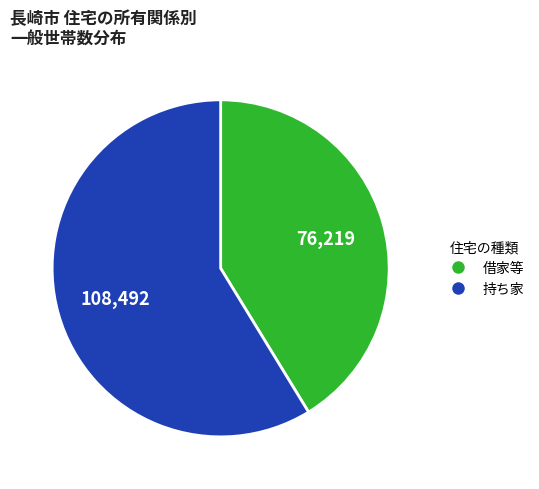

Does any single category account for the majority?

Yes